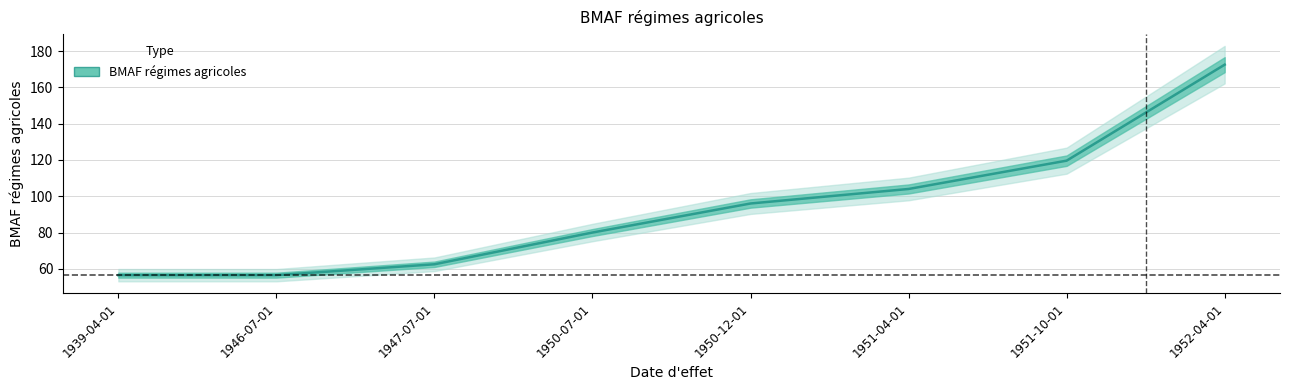

How many data points are above 96?

3